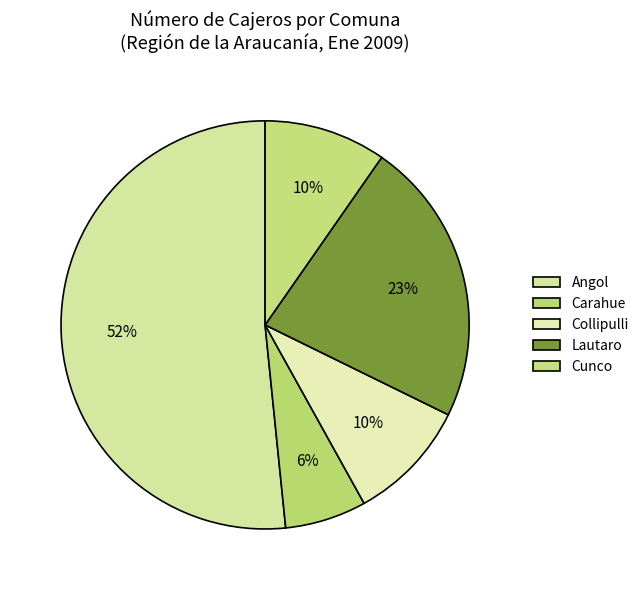

How many segments does this pie chart have?

5